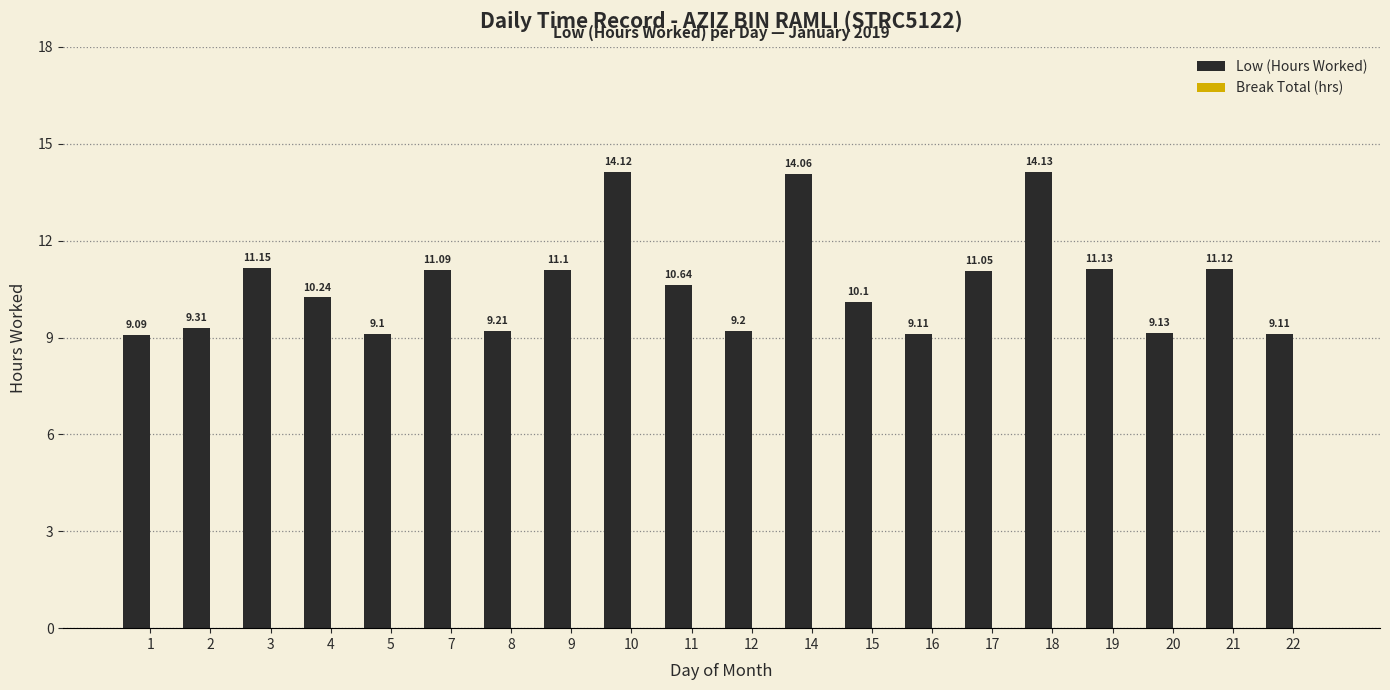

Which category has the highest value across all series?

18